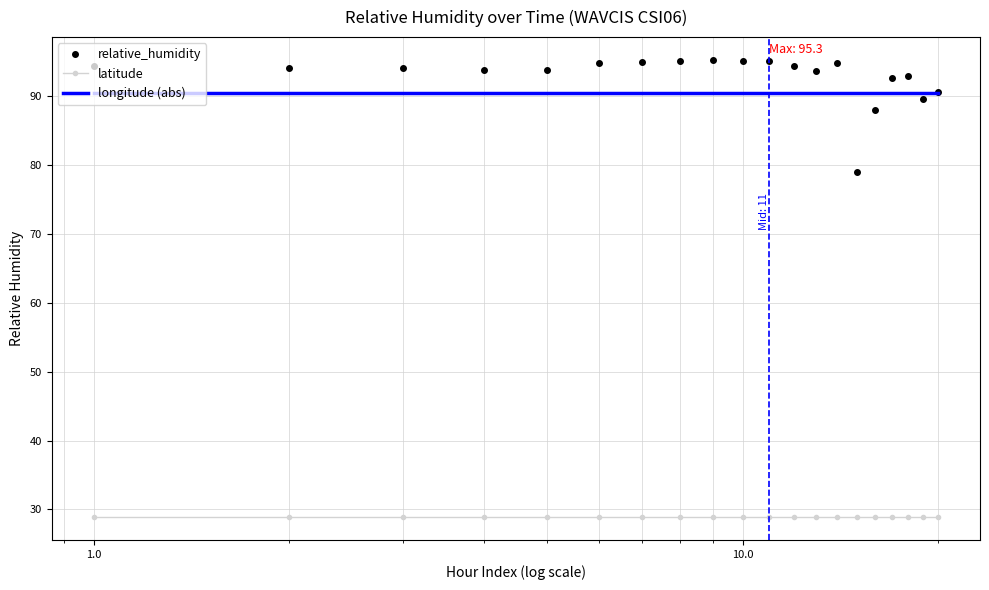

What is the sum of all latitude values?

577.3